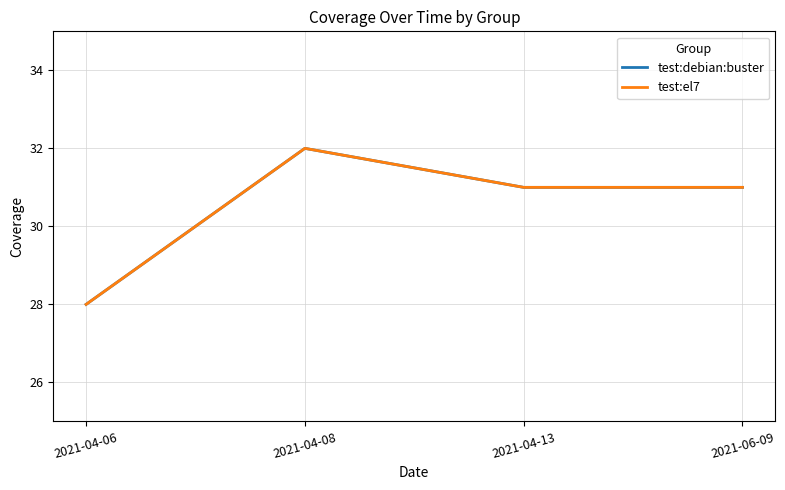

Reading left to right, extract all data points from this chart.

test:debian:buster: 28	32	31	31
test:el7: 28	32	31	31